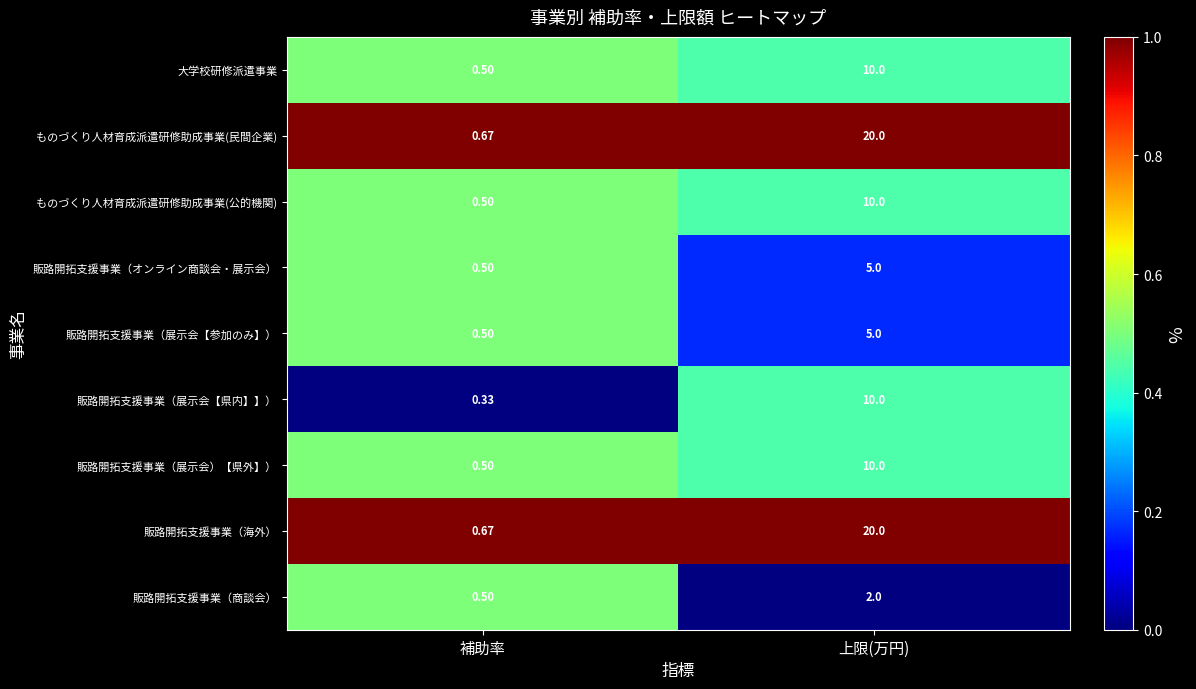

At how many categories does at least one series exceed 0?

2